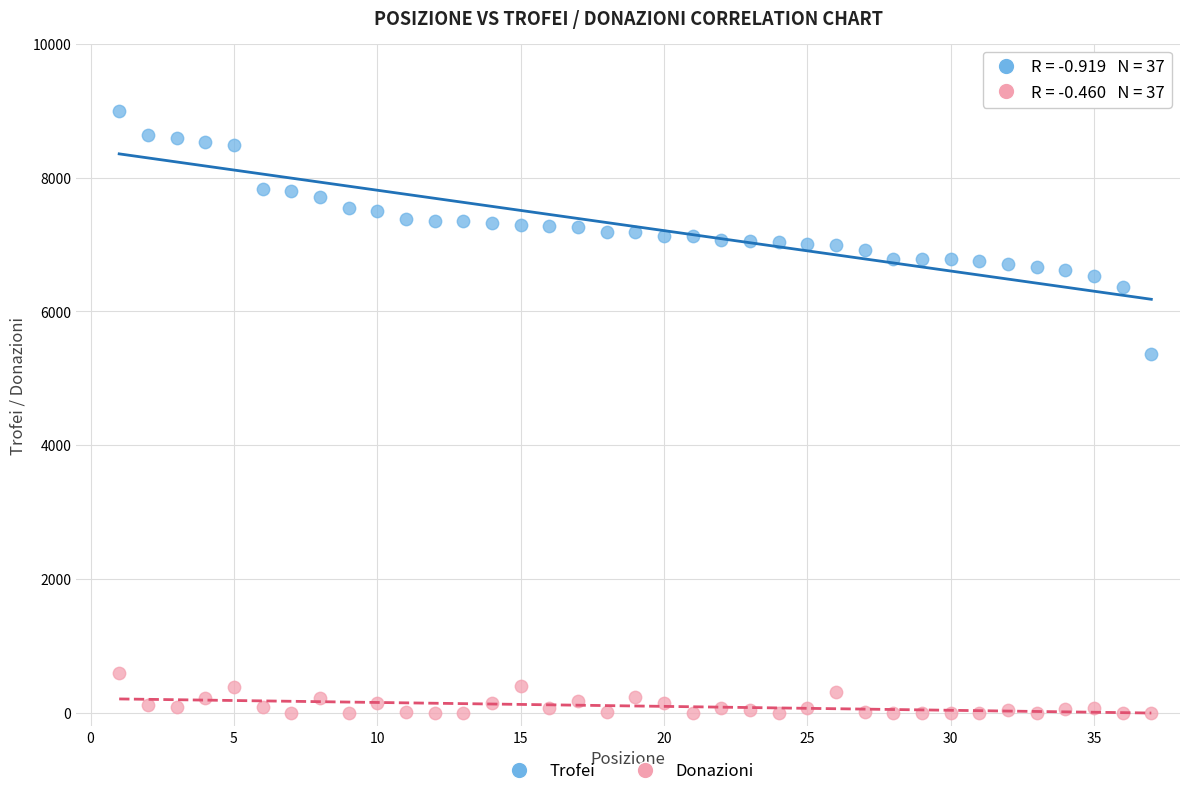

Across all data points, what is the range of X values (max minus min)?

36